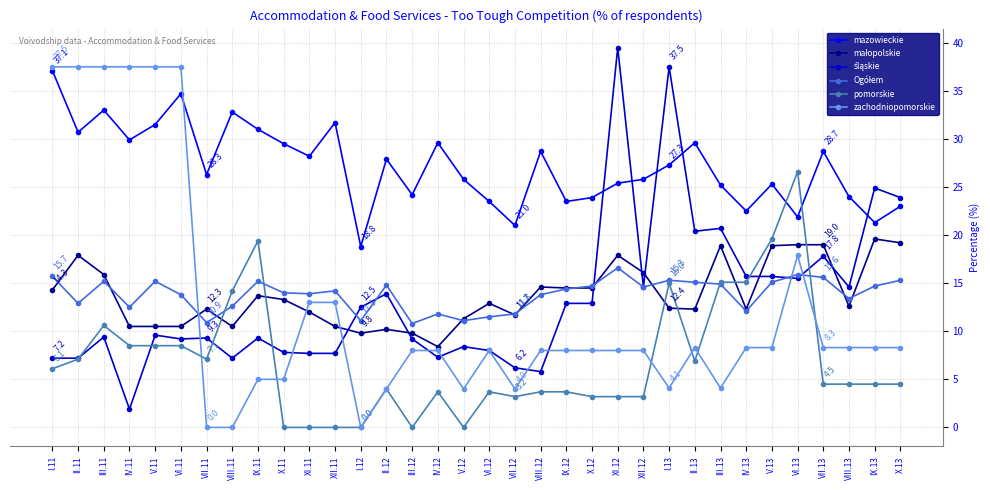

Which series has the largest total across all categories?

mazowieckie